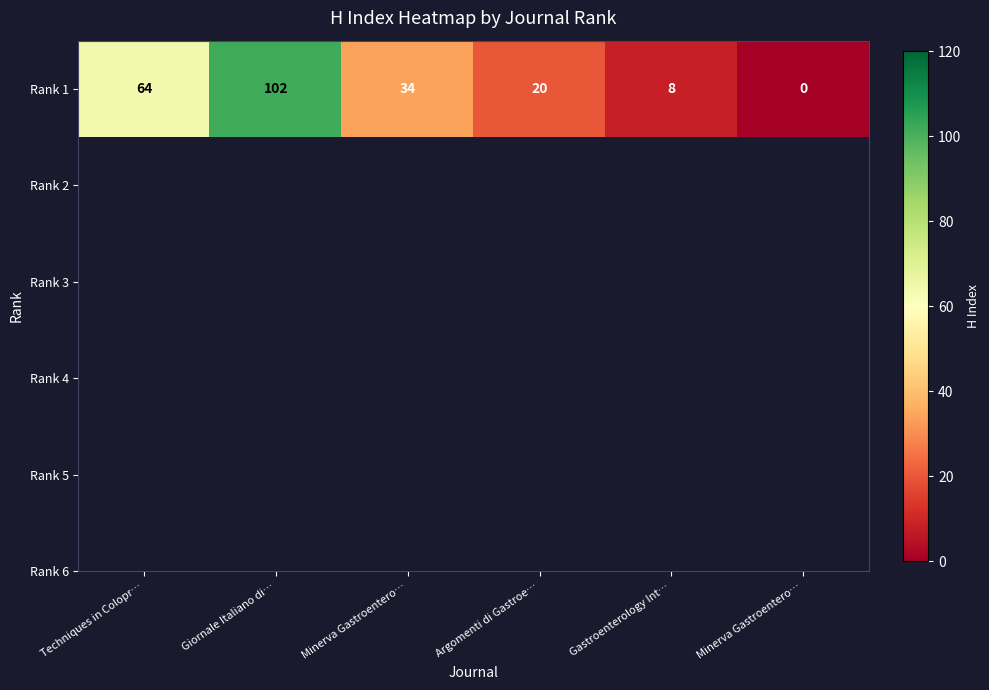

What is the change in value from Argomenti di Gastroe… to Minerva Gastroentero…?

-20